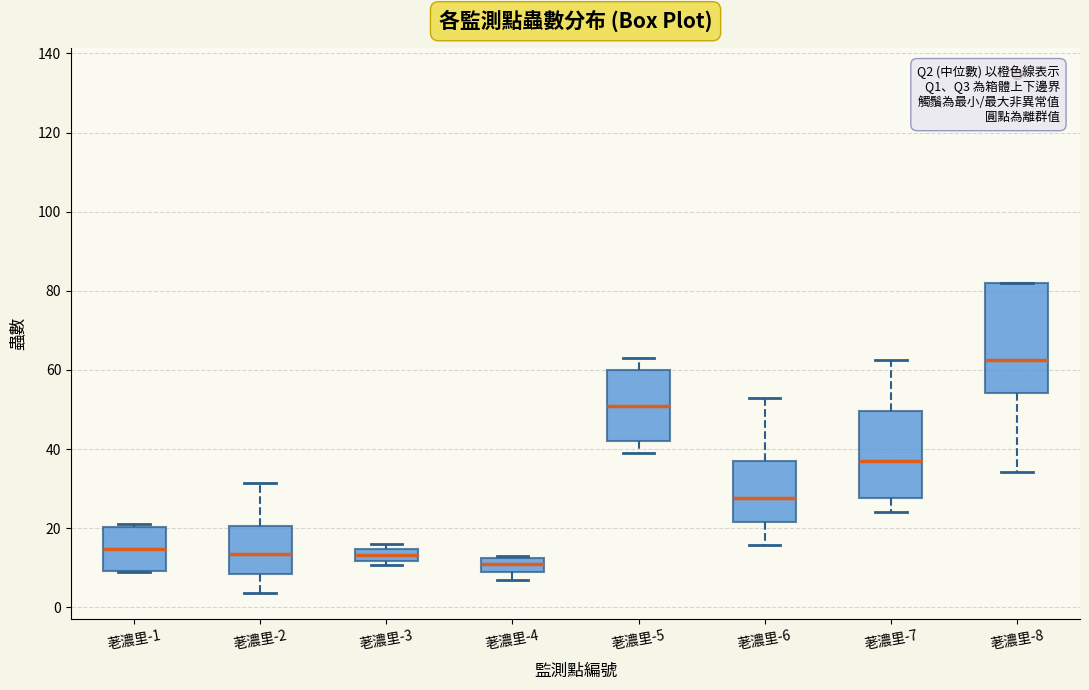

Which box is the tallest, from its lower edge to its upper edge?

荖濃里-8